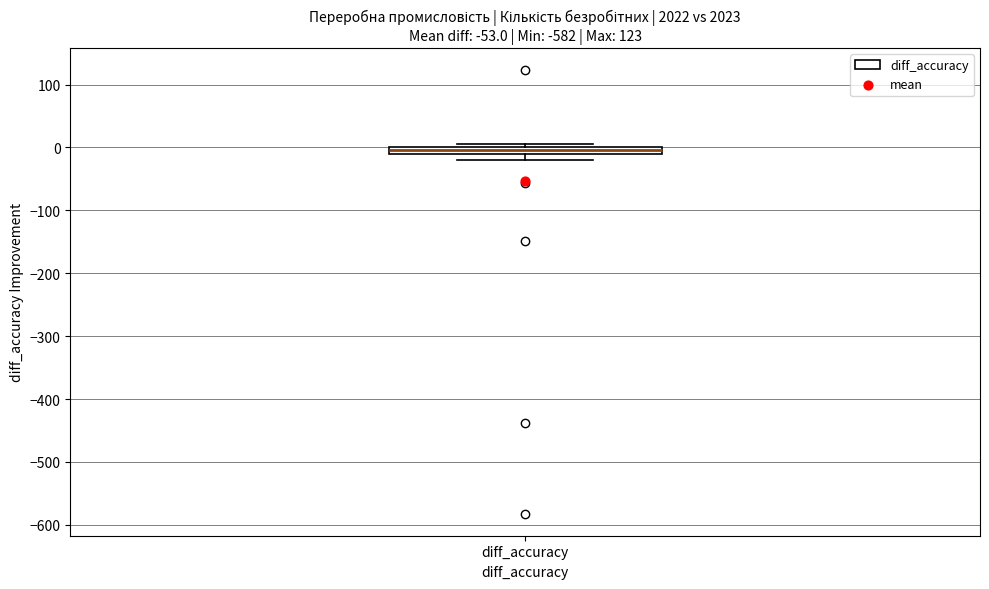

Where is the lower edge of the box for diff_accuracy on the y-axis? The values are not printed on the chart, so give them approximately, as read against the axis.

-10